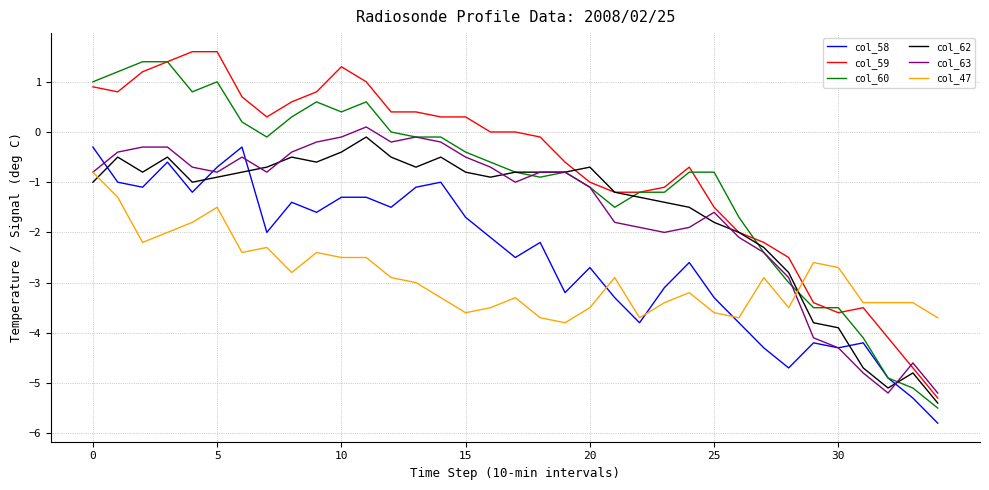

What is the smallest value displayed?

-5.8